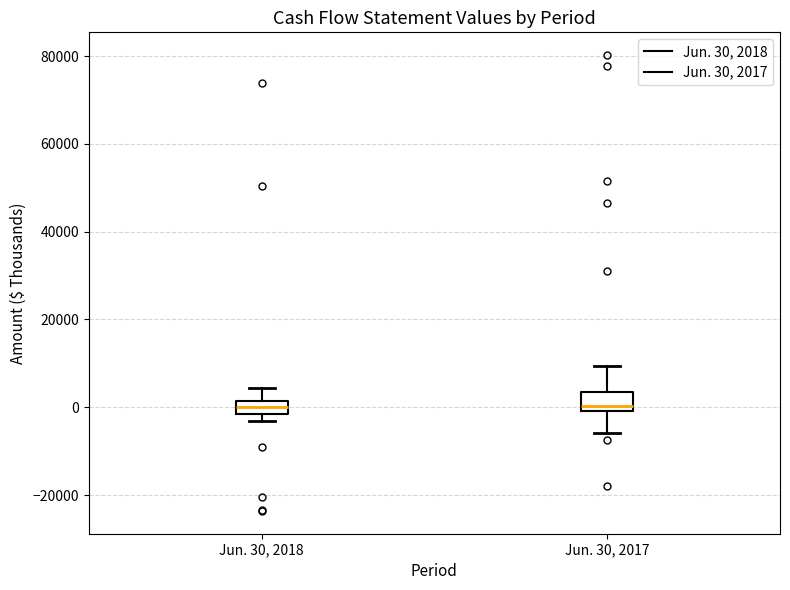

Where does the upper whisker of the box for Jun. 30, 2017 end on the y-axis? The values are not printed on the chart, so give them approximately, as read against the axis.

10000